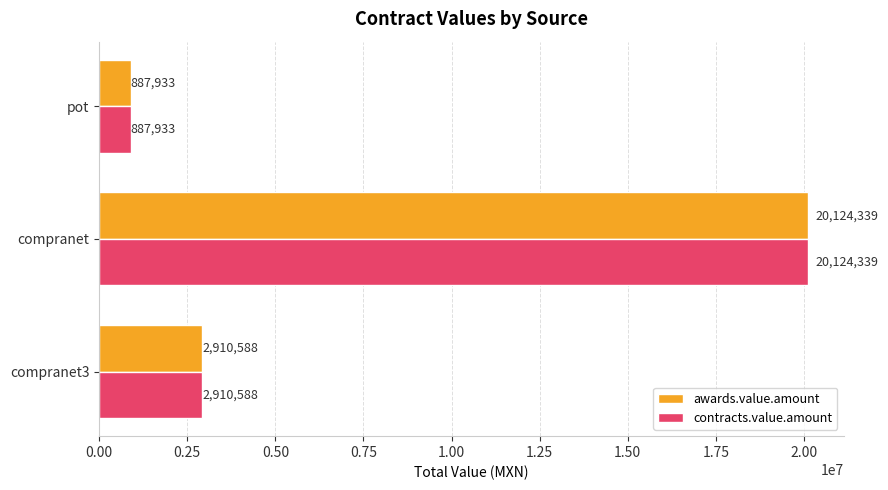

Is it true that awards.value.amount equals 887932.5 at pot?

True